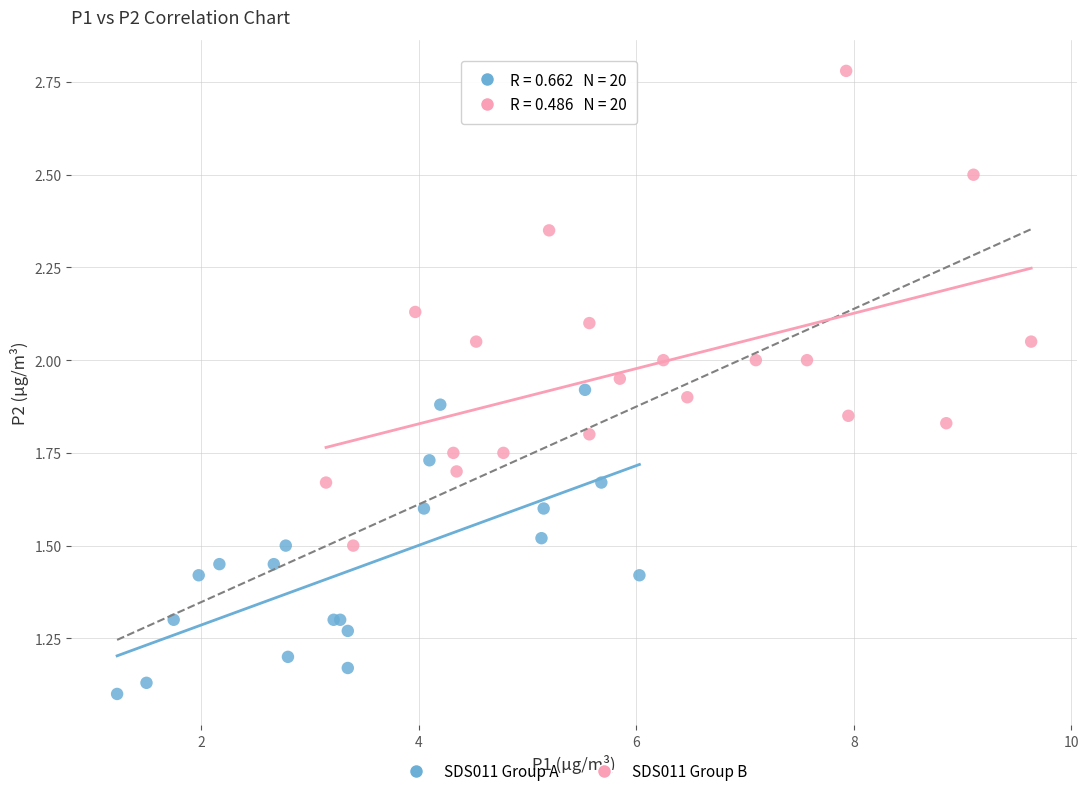

Which series contains the lowest Y value?

SDS011 Group A